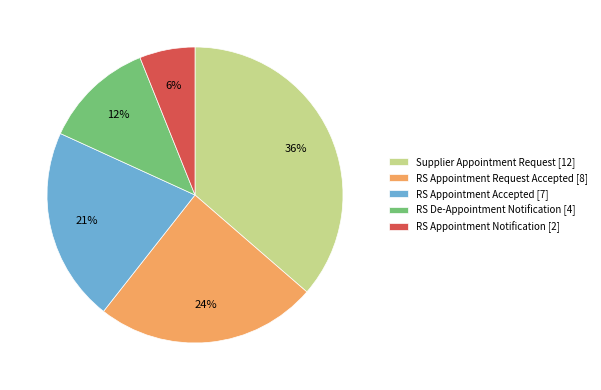

To the nearest percent, what is the average slice percentage?

20%